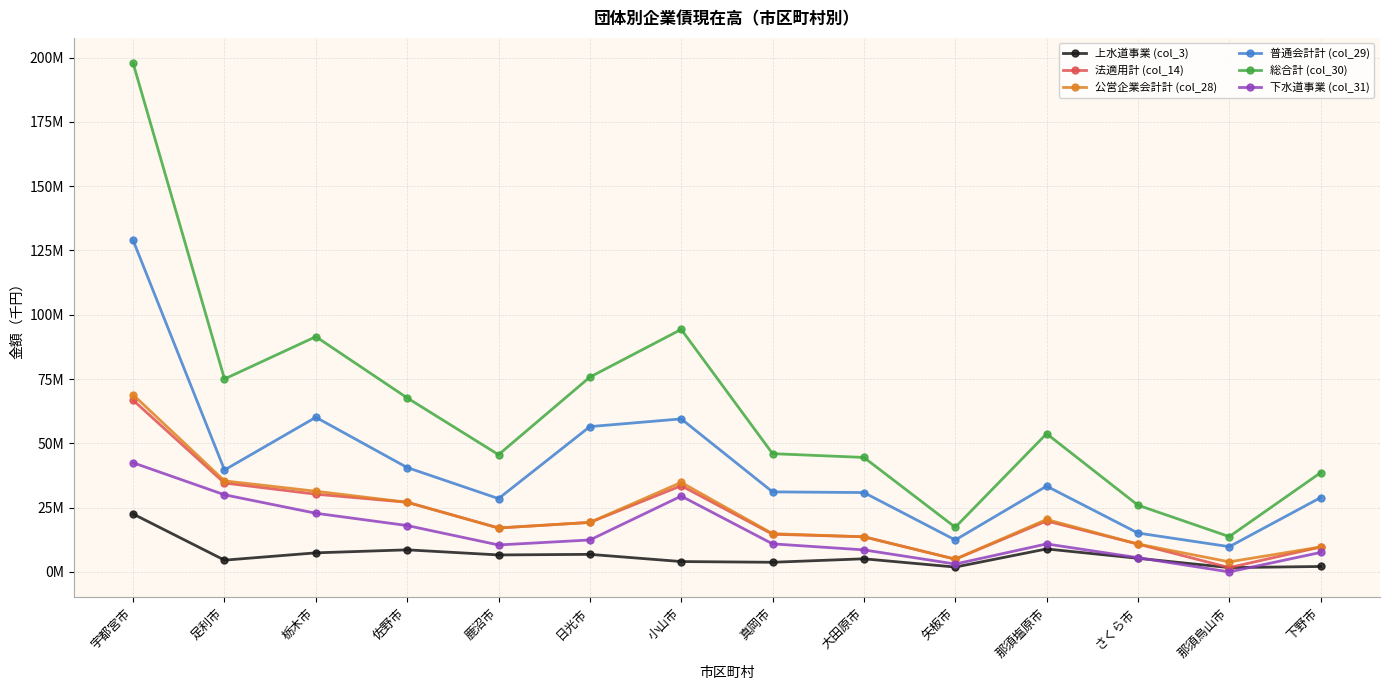

What is the label of the 3rd point from the right?

さくら市